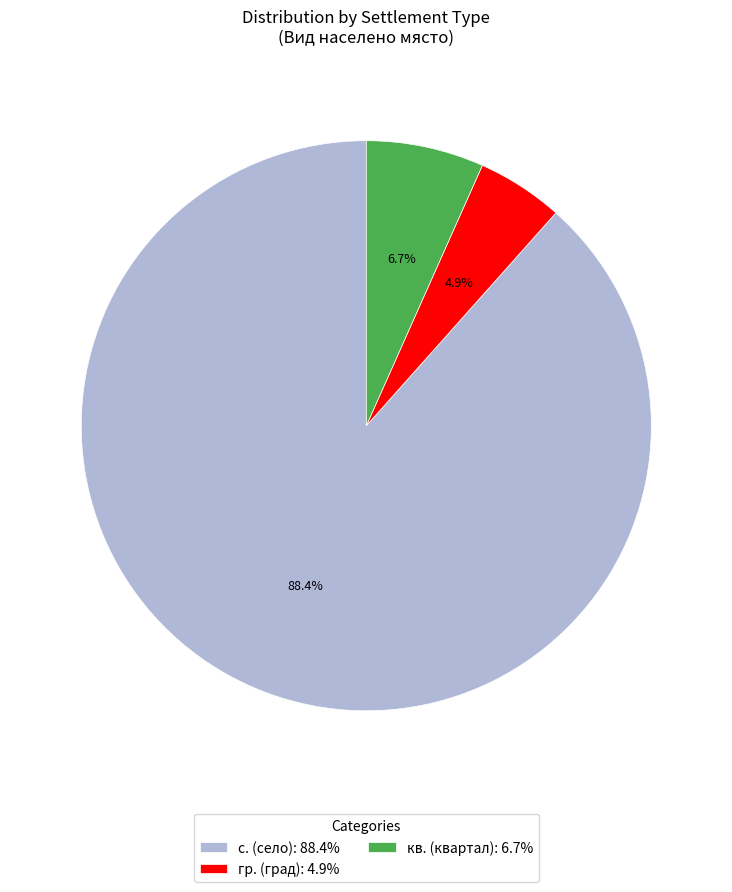

Which slice is the largest?

с. (село): 88.4%